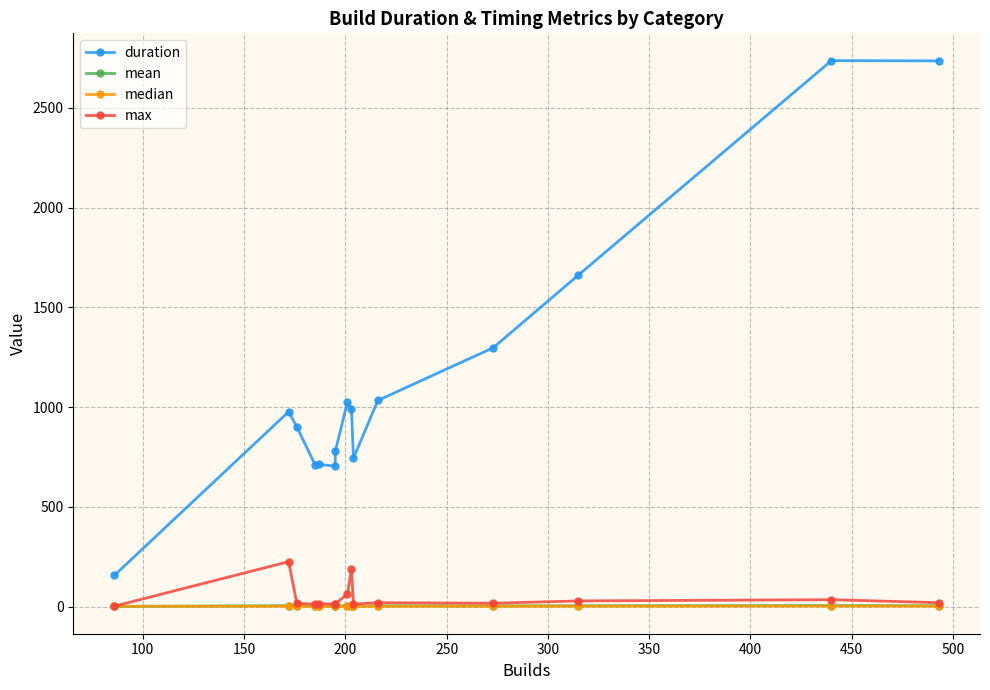

True or false: max has more than 2 interior local peaks.

True